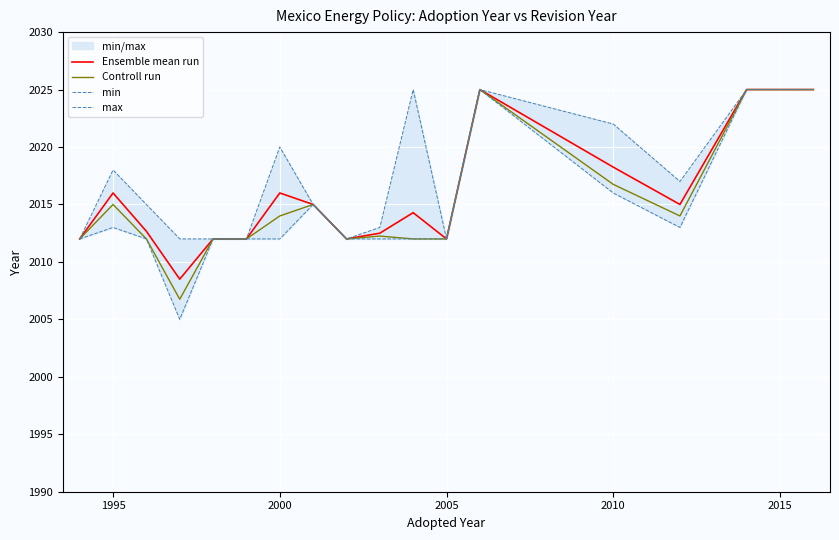

What are all the series names shown in the legend?

Ensemble mean run, Controll run, min, max